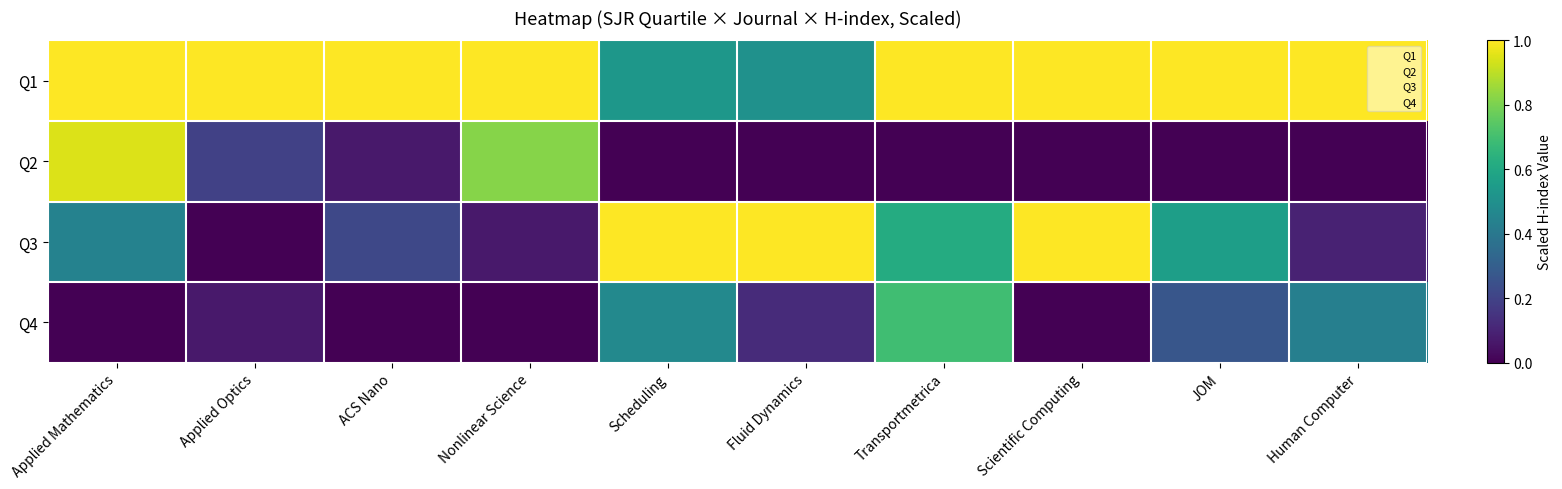

At Human Computer, list the series in order from largest to smallest.

Q1, Q4, Q3, Q2